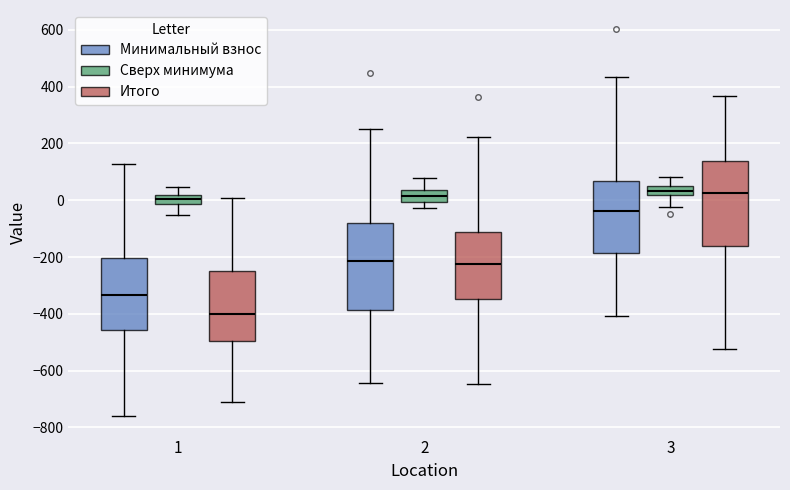

Where is the upper edge of the box for 1 (Минимальный взнос) on the y-axis? The values are not printed on the chart, so give them approximately, as read against the axis.

-200